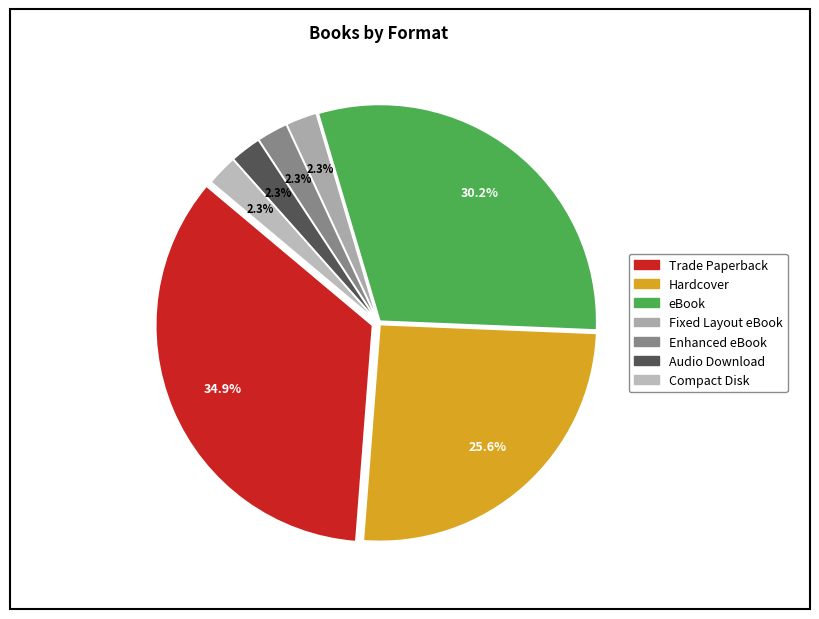

Rank the categories by value from lowest to highest.

Fixed Layout eBook, Enhanced eBook, Audio Download, Compact Disk, Hardcover, eBook, Trade Paperback